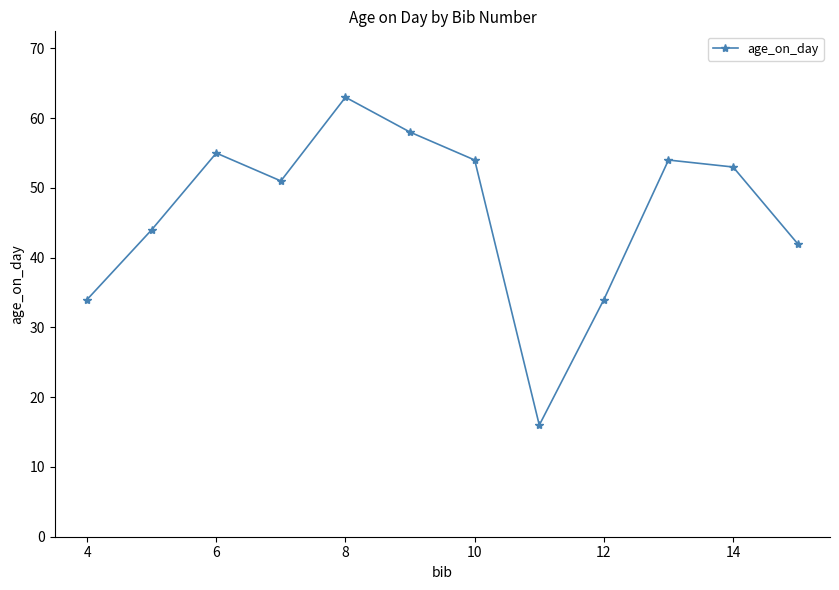

What is the minimum value shown in the chart?

16